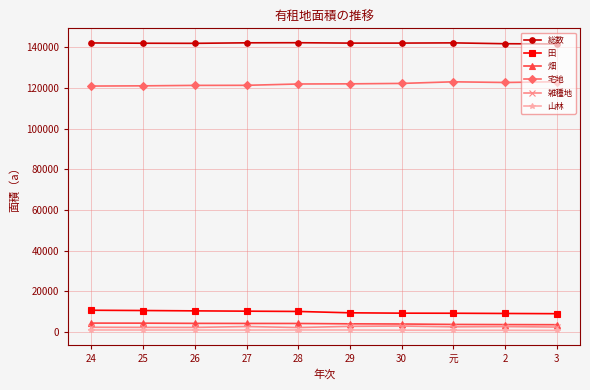

What is the highest value of the 総数 series?

142301